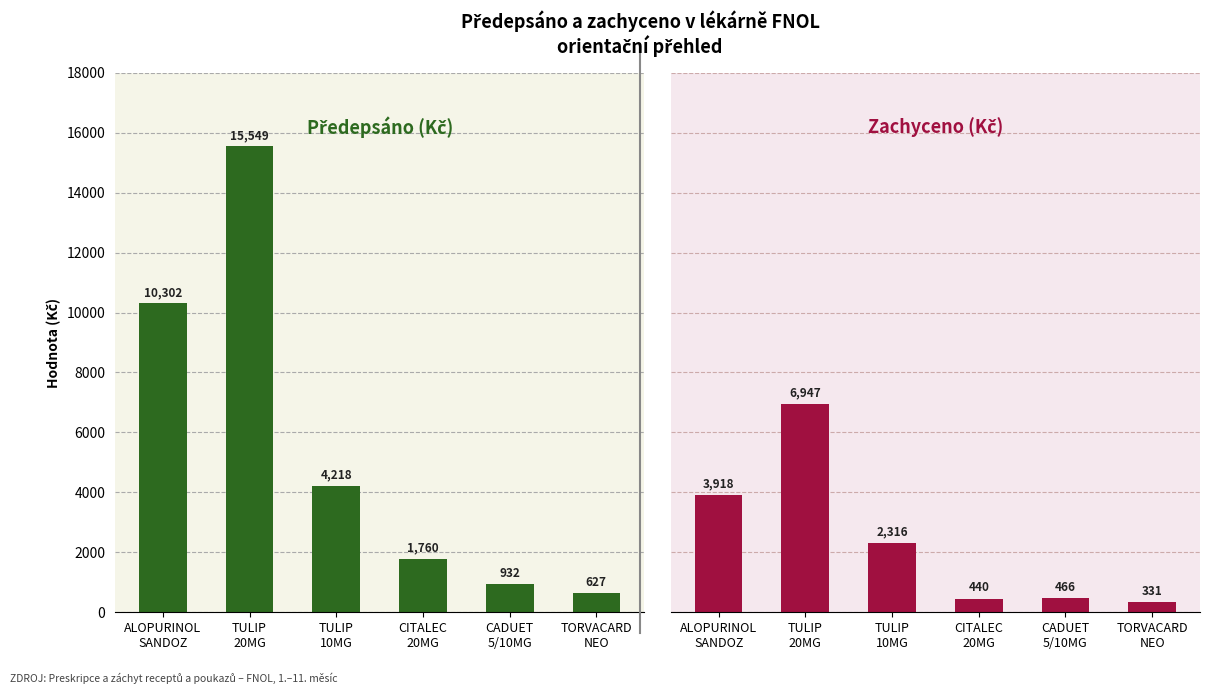

Rank the series by their maximum value, from lowest to highest.

Zachyceno (Kč), Předepsáno (Kč)